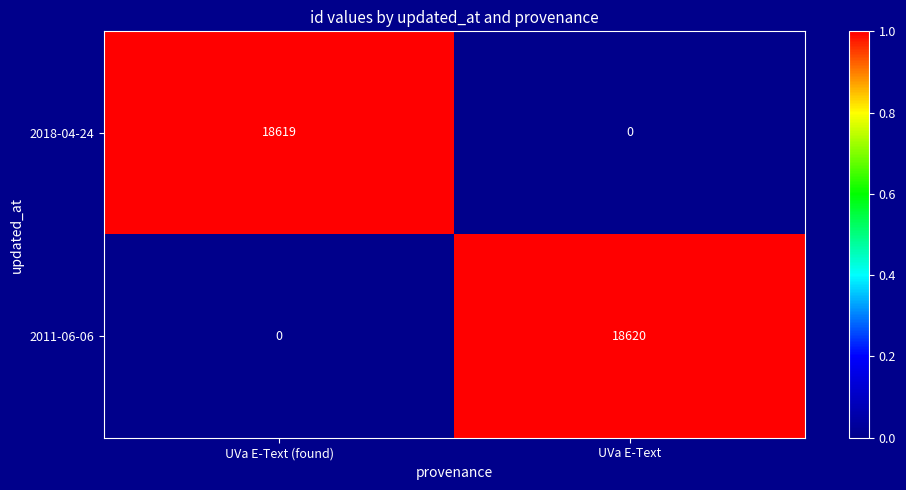

What is the difference between the 2011-06-06 values at UVa E-Text (found) and UVa E-Text?

18620